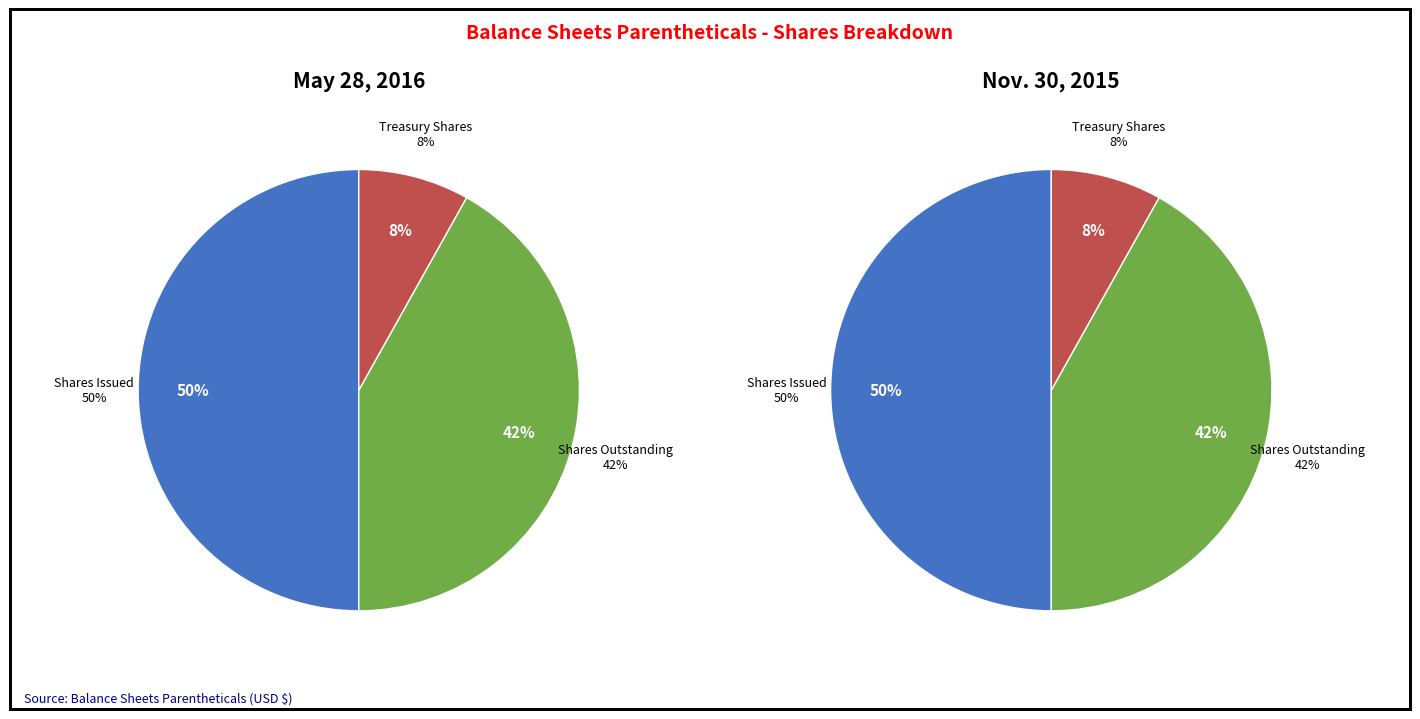

Which category has the smallest portion of the pie?

Treasury stock, shares